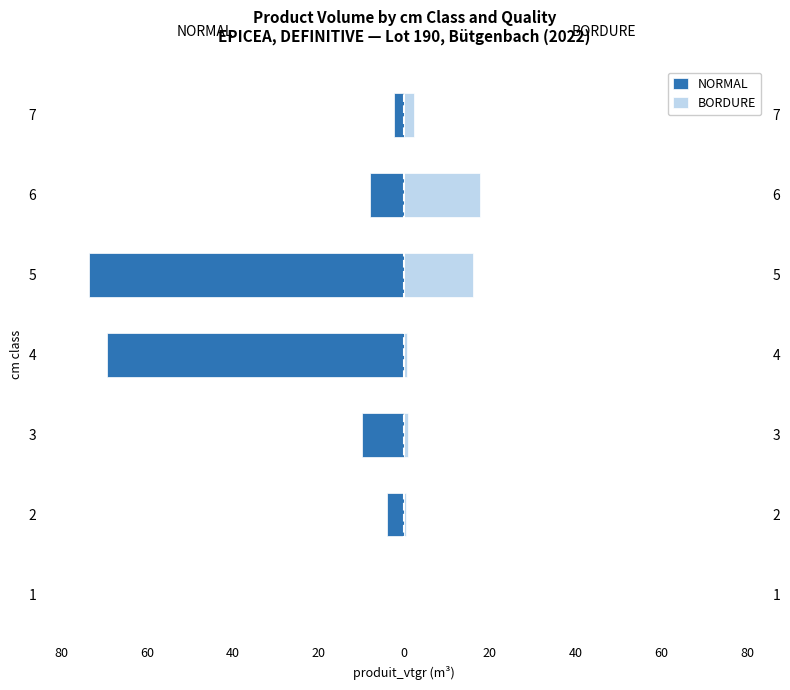

True or false: BORDURE has a value of 21.4 at 5.

False